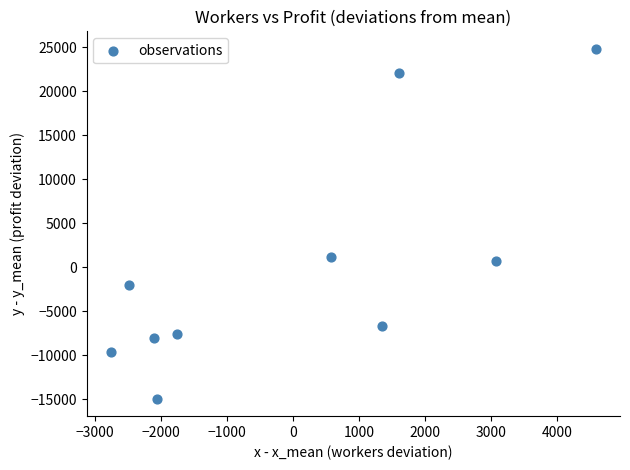

What is the range of X values (max minus min)?

7348.0